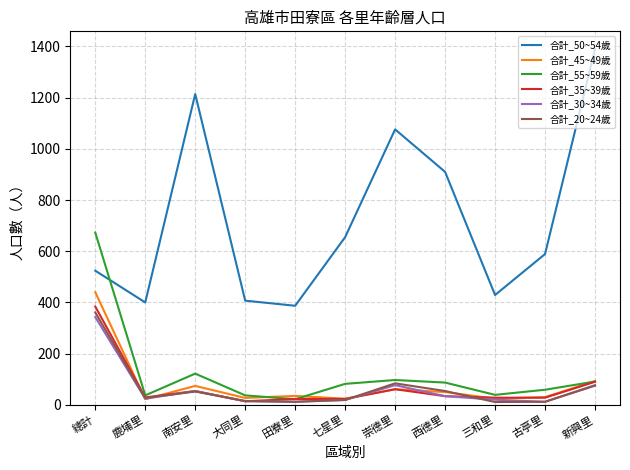

What is the difference between the highest and lowest values at 南安里?

1162